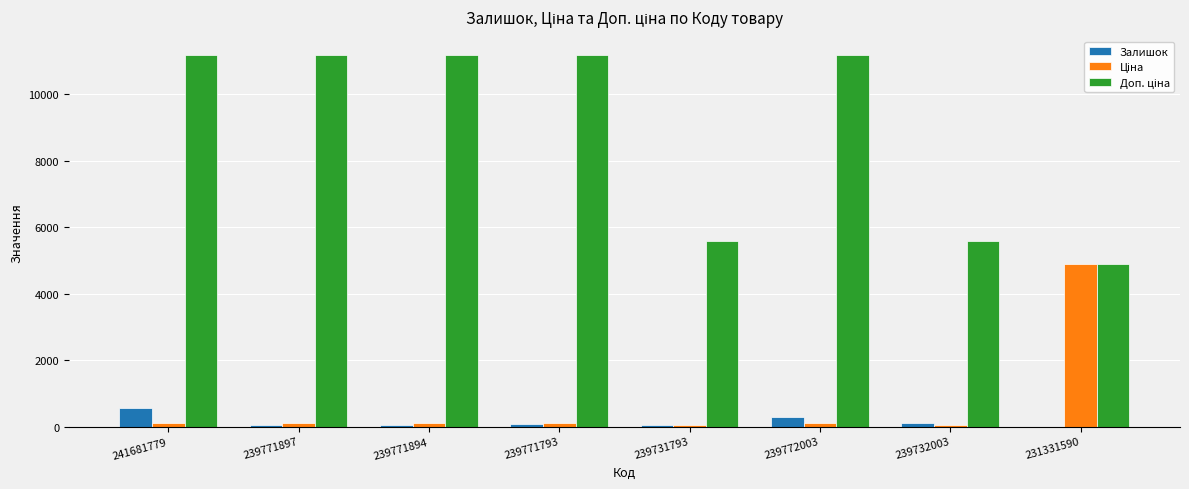

What is the greatest value displayed?

11169.0